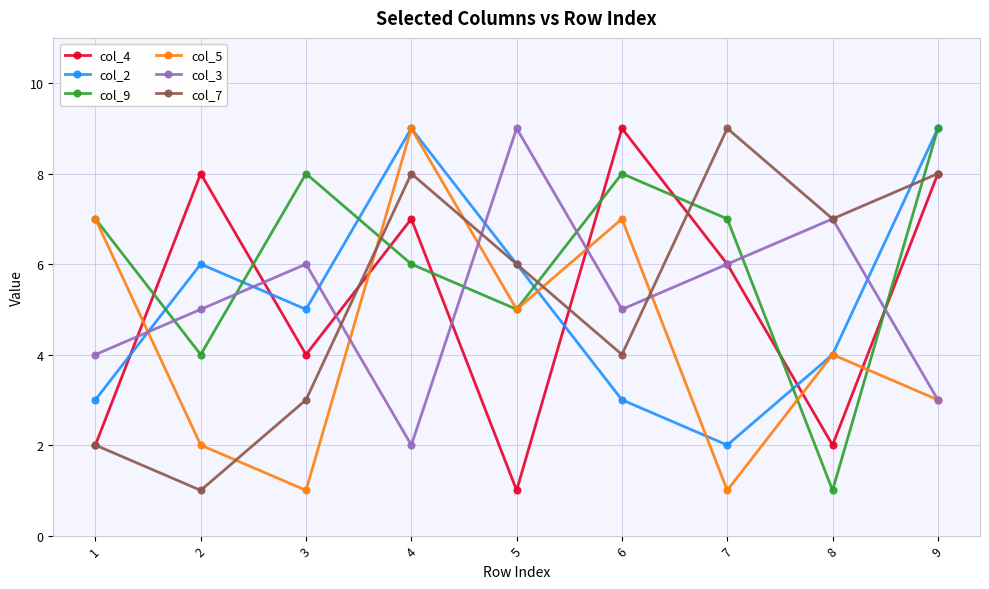

What is the value of the col_3 point at the 7th from the left?

6